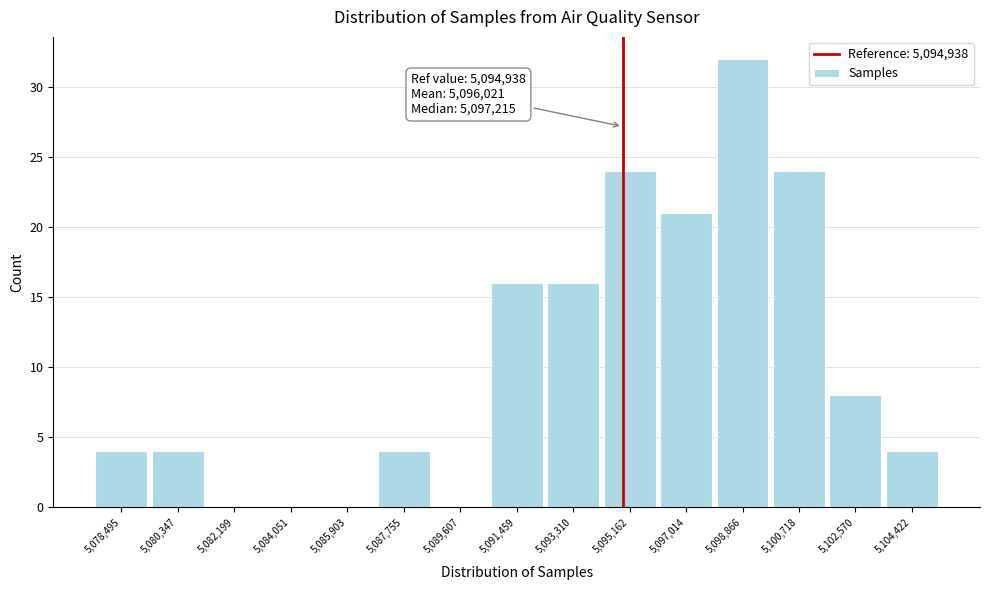

Which range on the x-axis has the tallest bar?

5098000 to 5099800